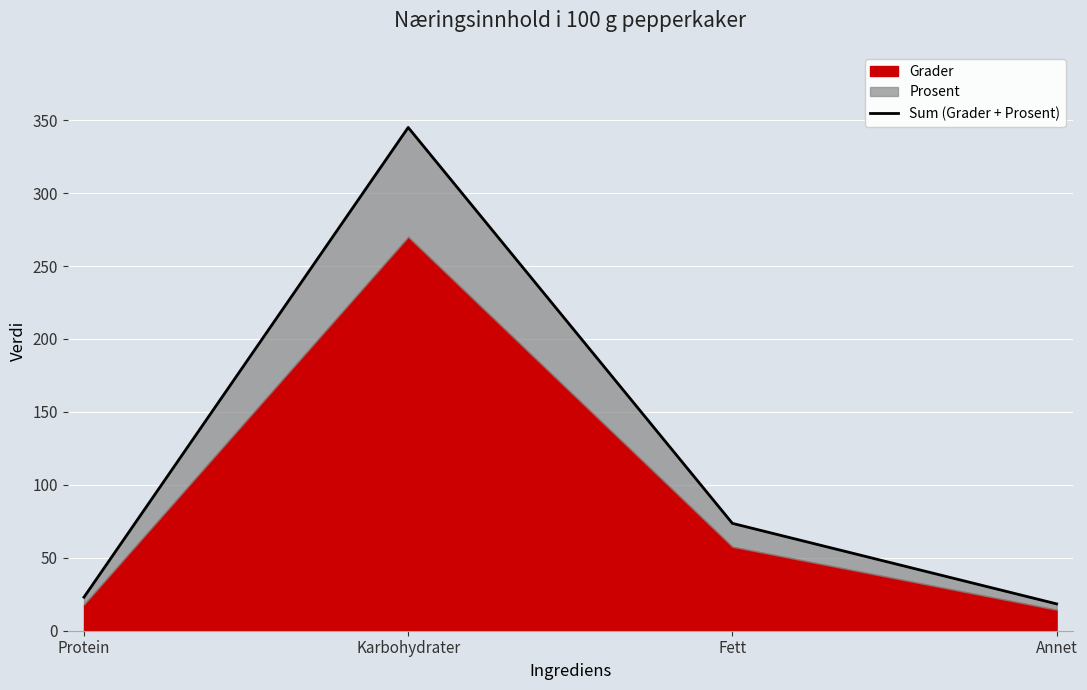

At which category does the data reach its first local peak?

Karbohydrater